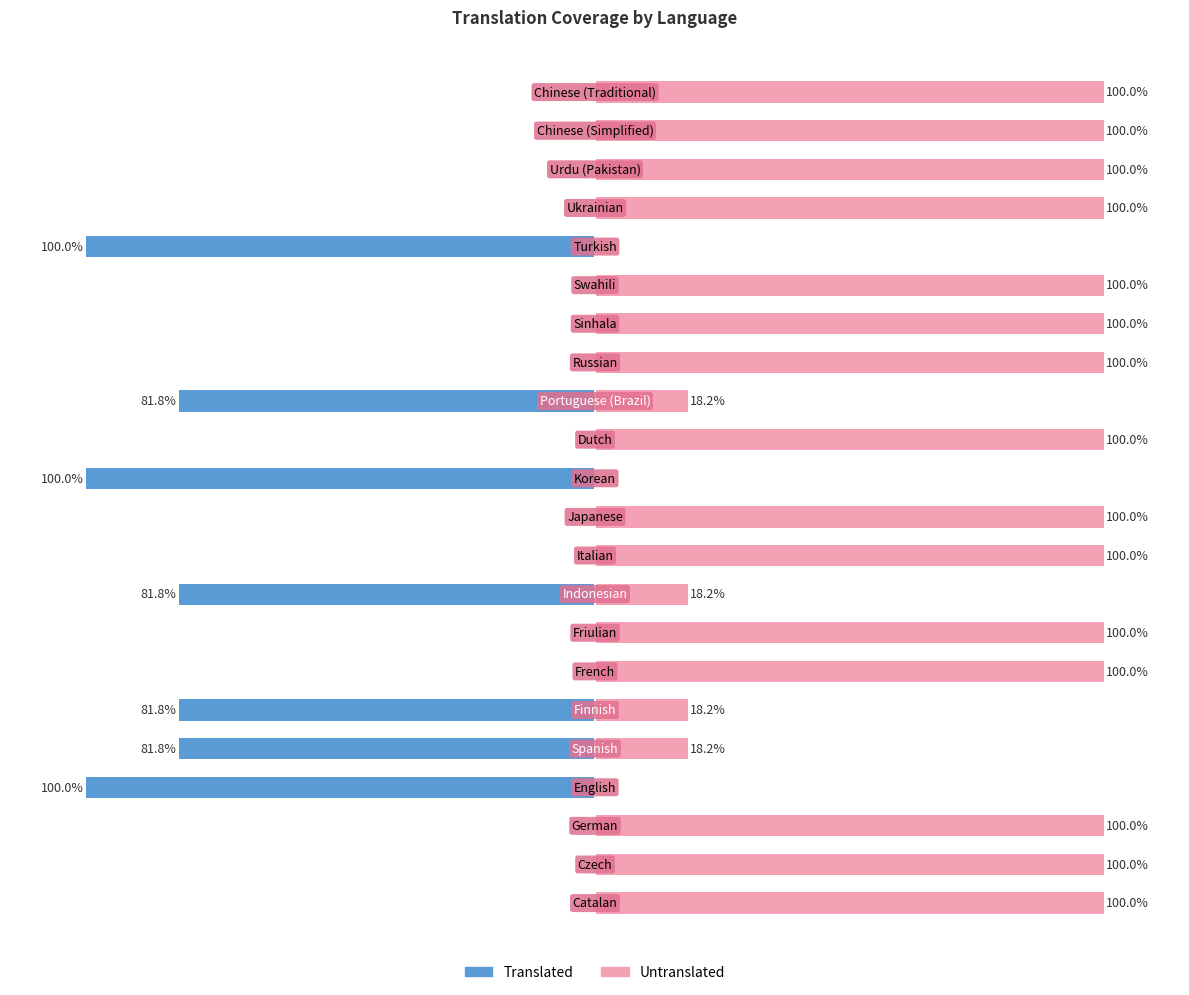

Is the value of Translated at 21 greater than the value of Untranslated at 13?

No